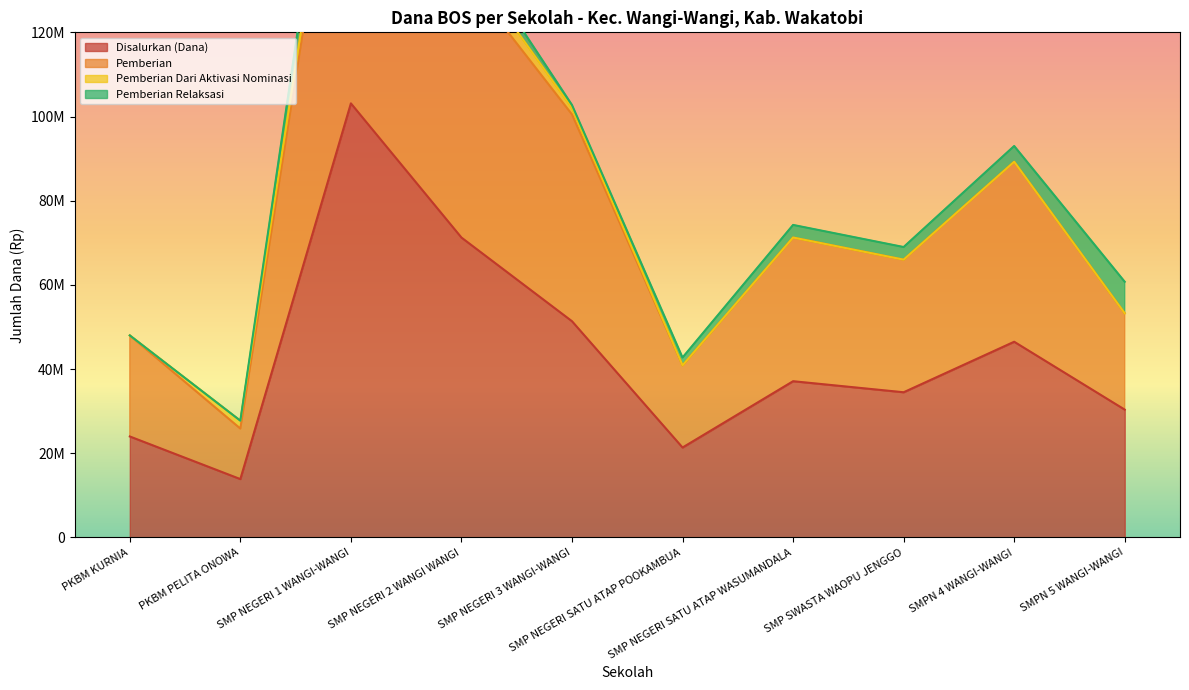

Which has a higher value, PKBM PELITA ONOWA or SMPN 4 WANGI-WANGI?

SMPN 4 WANGI-WANGI